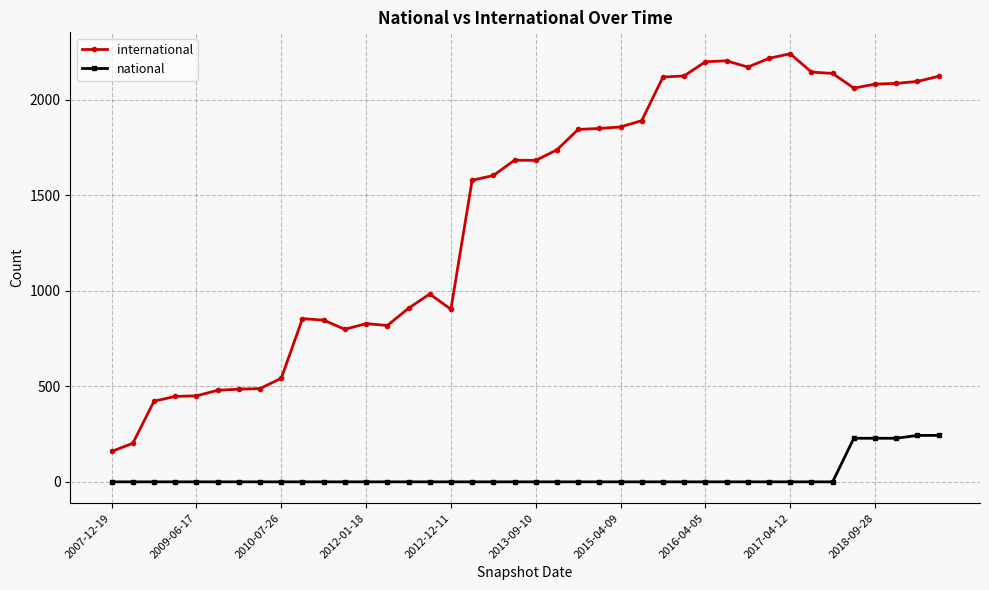

Is this an area chart (filled region under the line)?

No